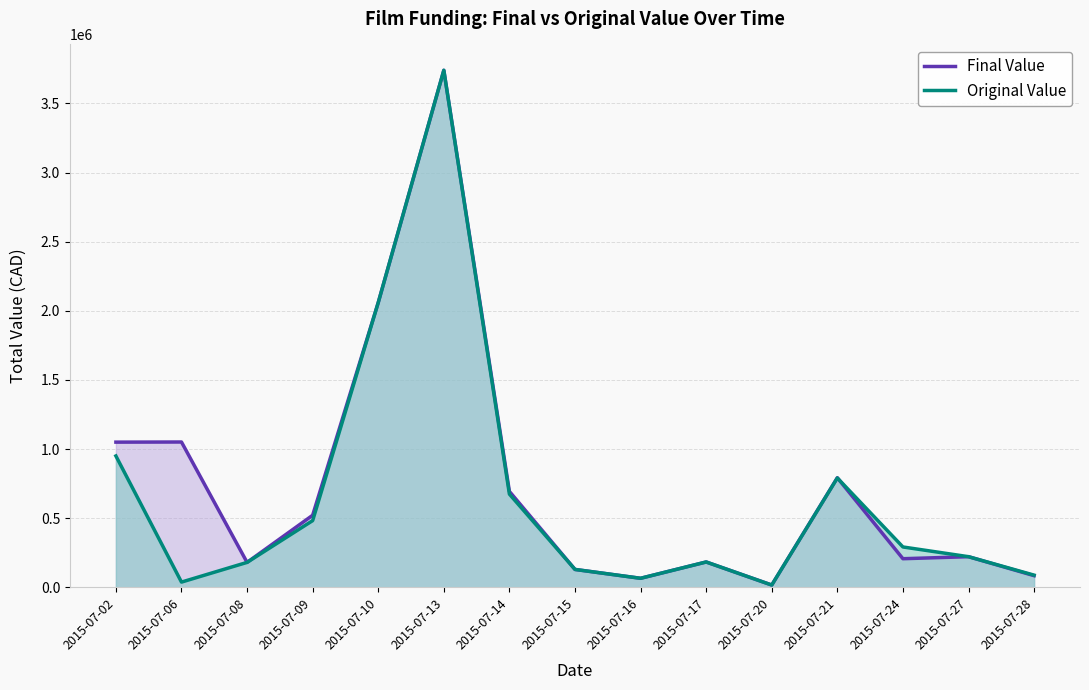

What is the minimum value shown in the chart?

16223